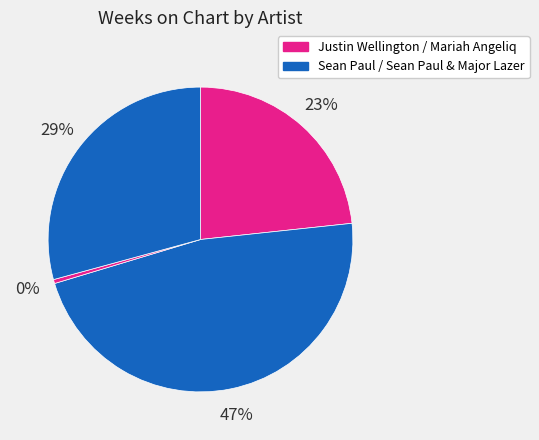

To the nearest percent, what is the difference between the largest and smallest slice percentages?

47%